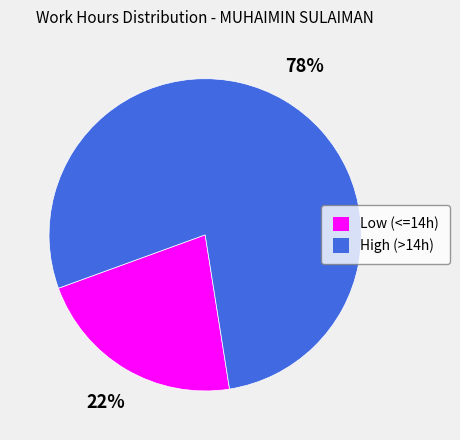

Is there a majority slice in this chart?

Yes